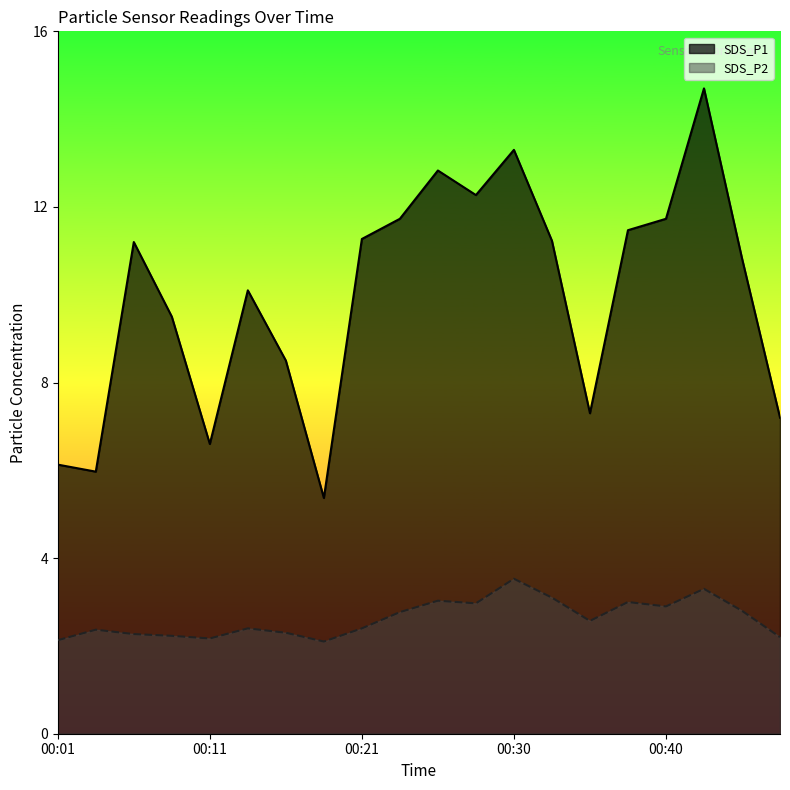

List the series in order of their overall mean, lowest first.

SDS_P2, SDS_P1